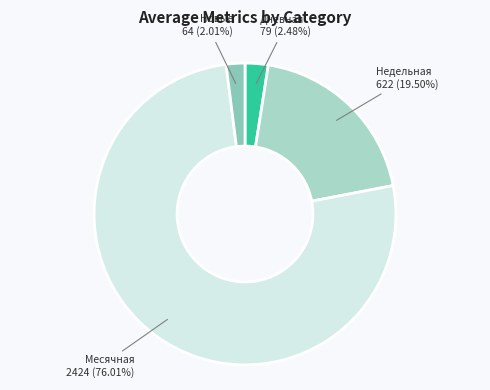

How many slices are in this pie chart?

4